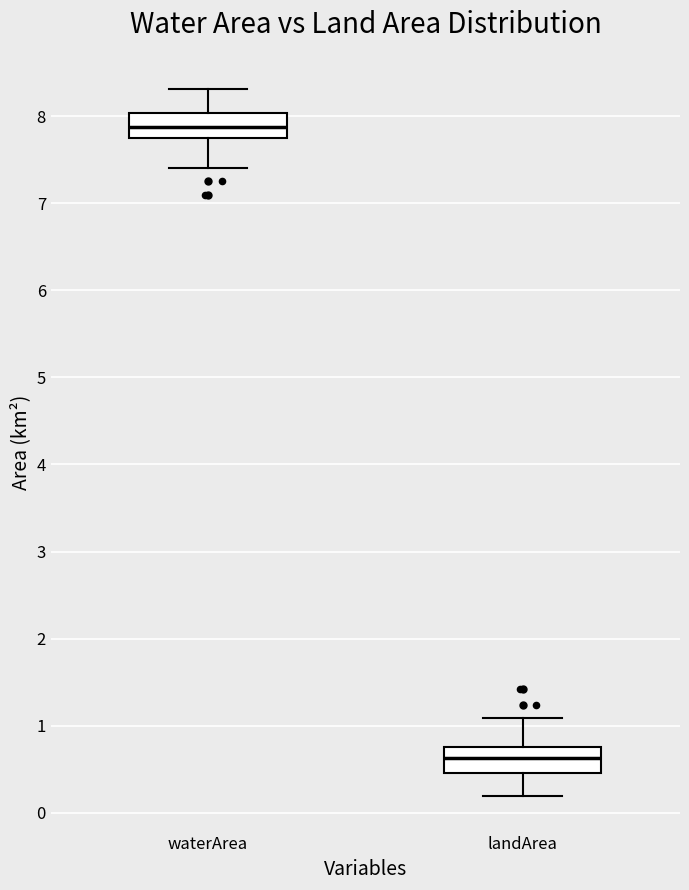

Reading left to right, transcribe this box plot: for each box, give where its median line is, the range the box spans, and where its two whiskers end, as read against the y-axis. The values are not printed on the chart, so give them approximately, as read against the axis.

waterArea: median 7.9, box 7.7 to 8.0, whiskers 7.4 to 8.3
landArea: median 0.6, box 0.5 to 0.8, whiskers 0.2 to 1.1